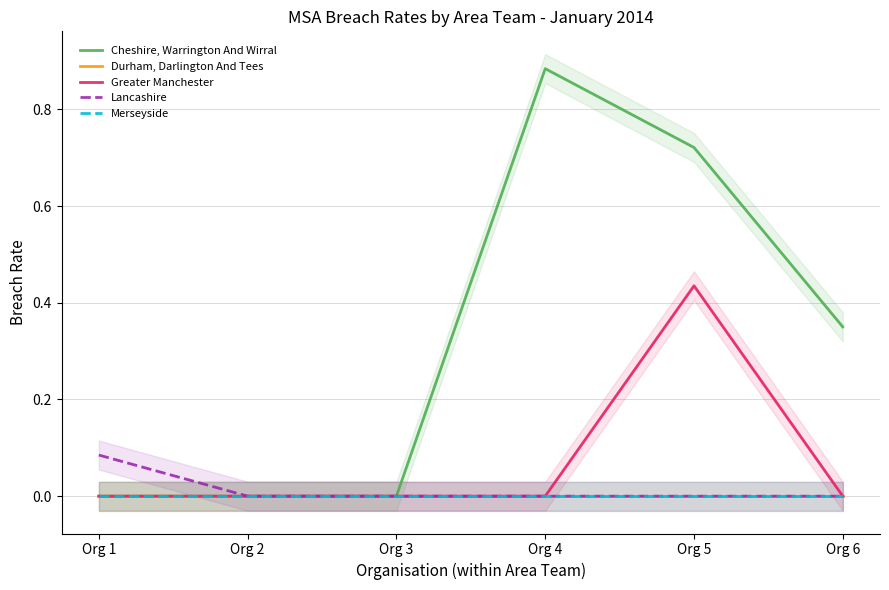

Reading left to right, what are all the values shown in this chart?

Cheshire, Warrington And Wirral: 0.0	0.0	0.0	0.9	0.7	0.3
Durham, Darlington And Tees: 0.0	0.0	0.0	0.0	0.0	0.0
Greater Manchester: 0.0	0.0	0.0	0.0	0.4	0.0
Lancashire: 0.1	0.0	0.0	0.0	0.0	0.0
Merseyside: 0.0	0.0	0.0	0.0	0.0	0.0